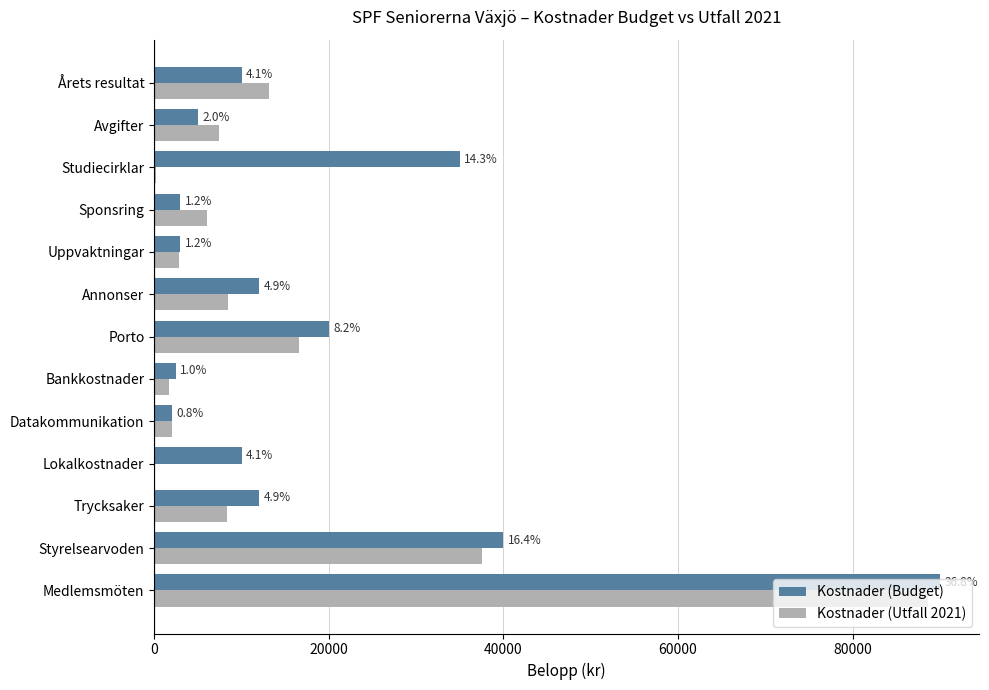

Which series has the largest range (max minus min)?

Kostnader (Utfall 2021)